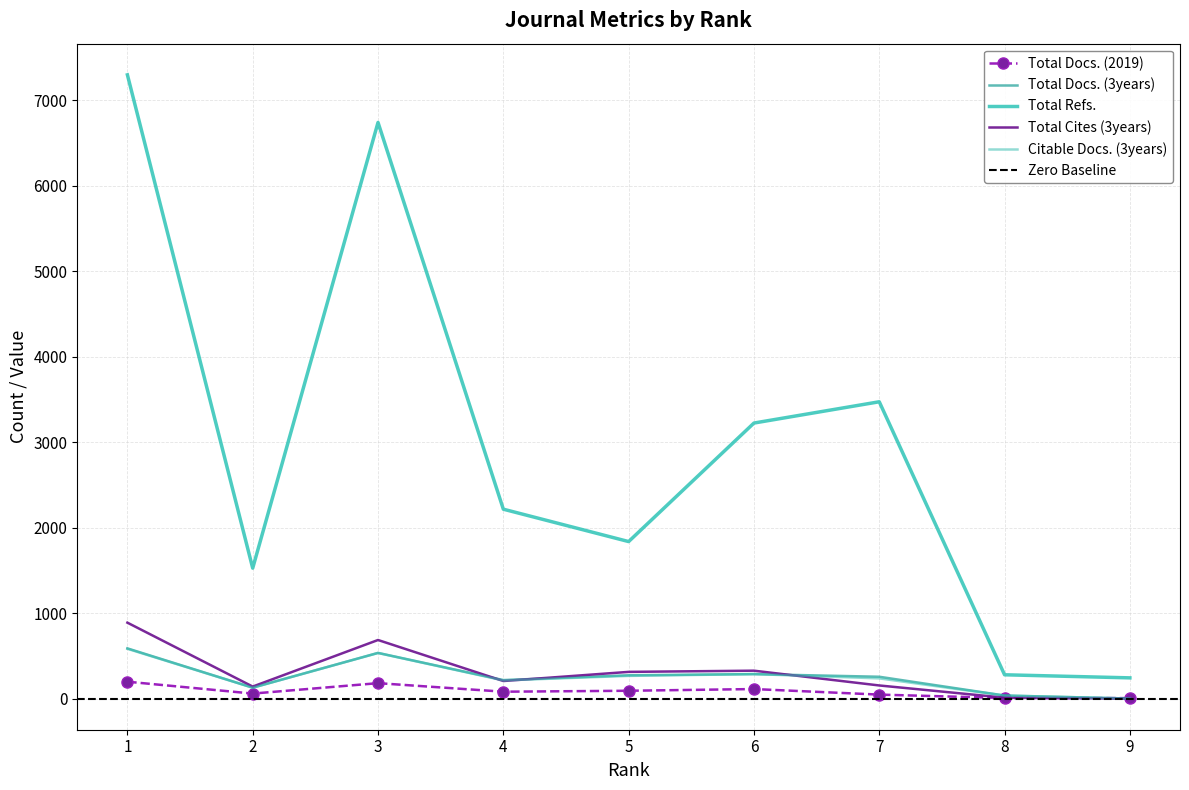

How many interior local peaks does the Total Docs. (2019) series have?

2